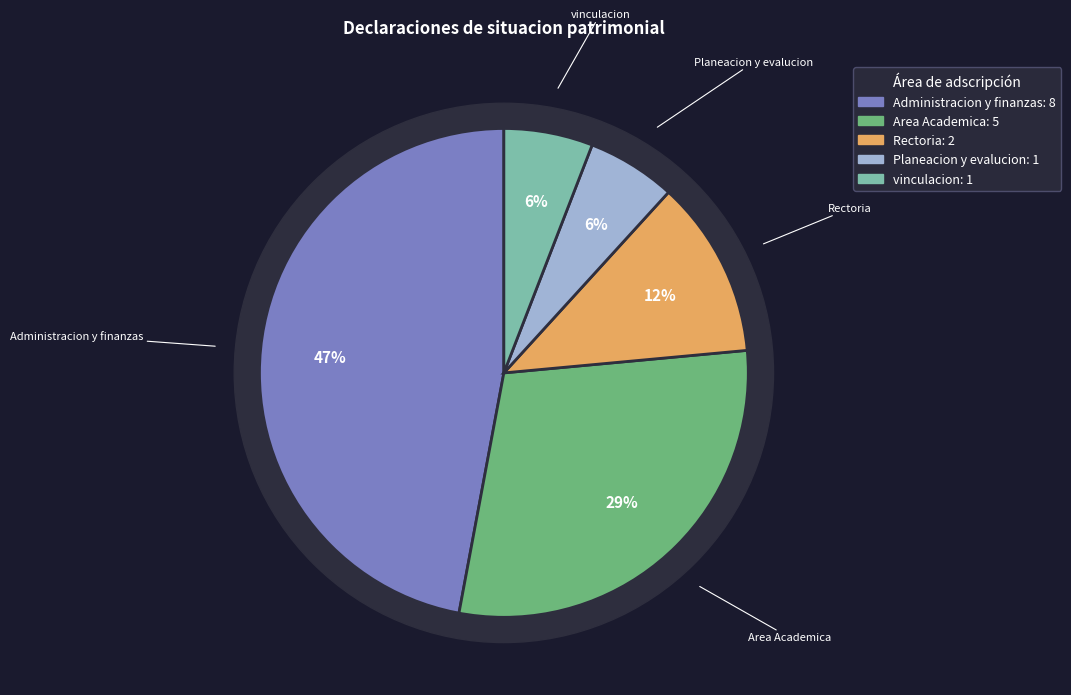

What is the ratio of the value at Planeacion y evalucion to the value at Administracion y finanzas?

0.1